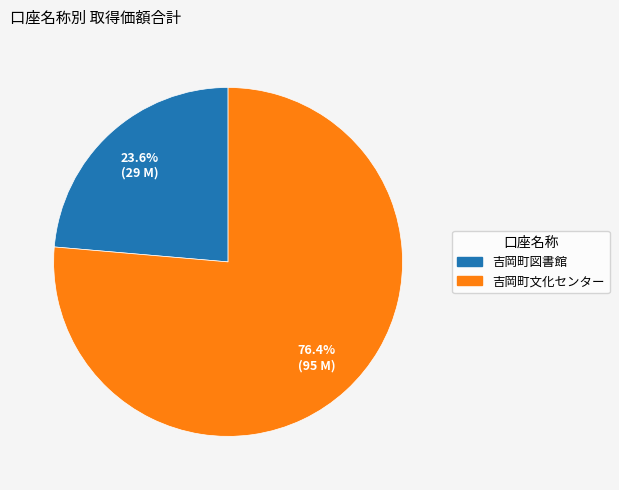

Is there a majority slice in this chart?

Yes